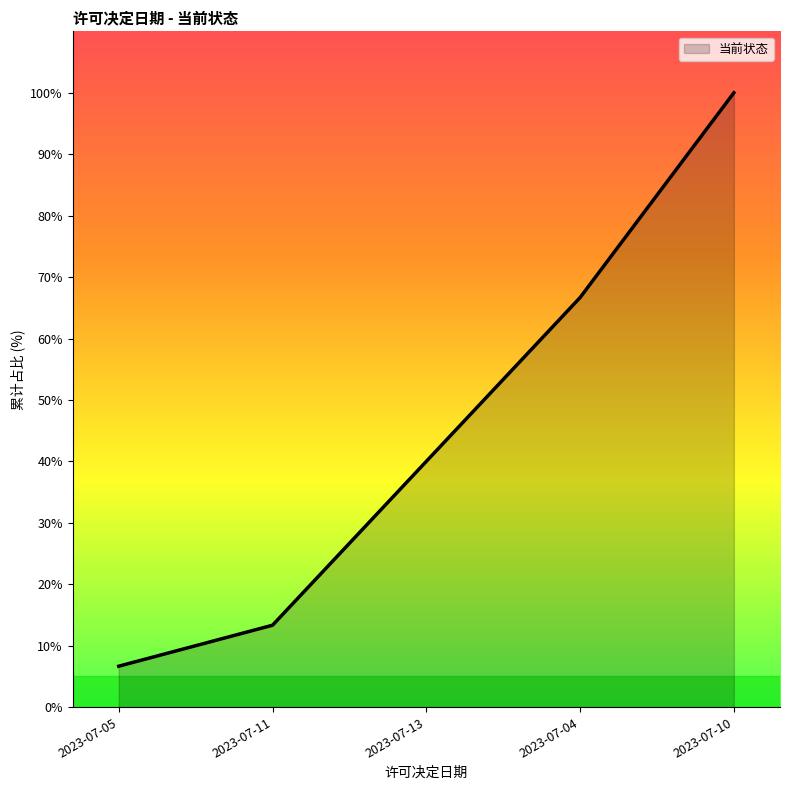

At which category does the chart reach its peak across all series?

2023-07-10